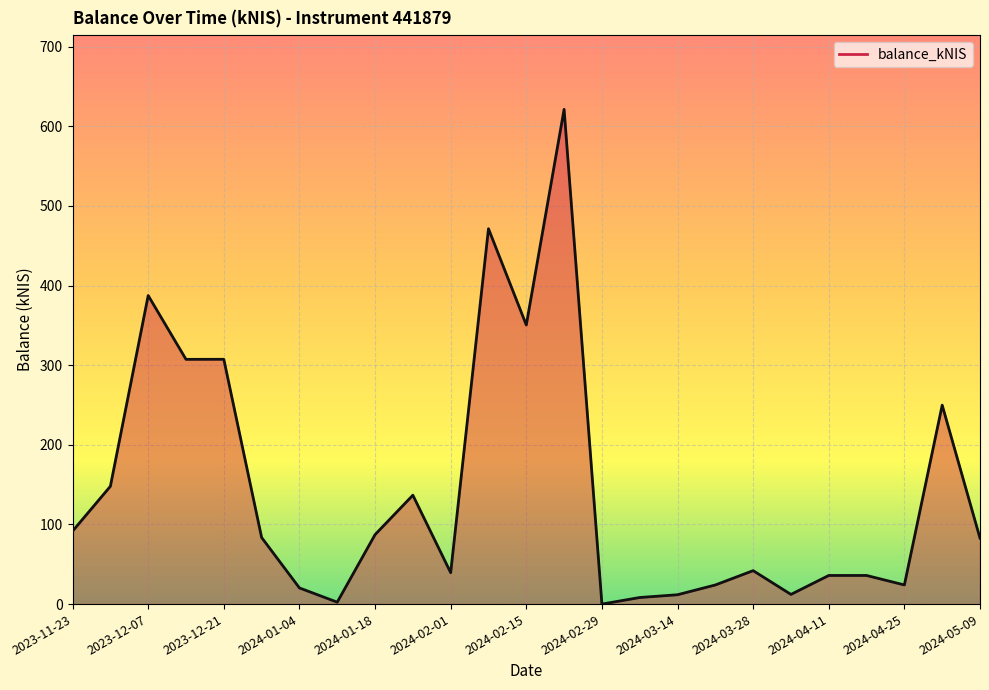

How many lines are shown in the chart?

1